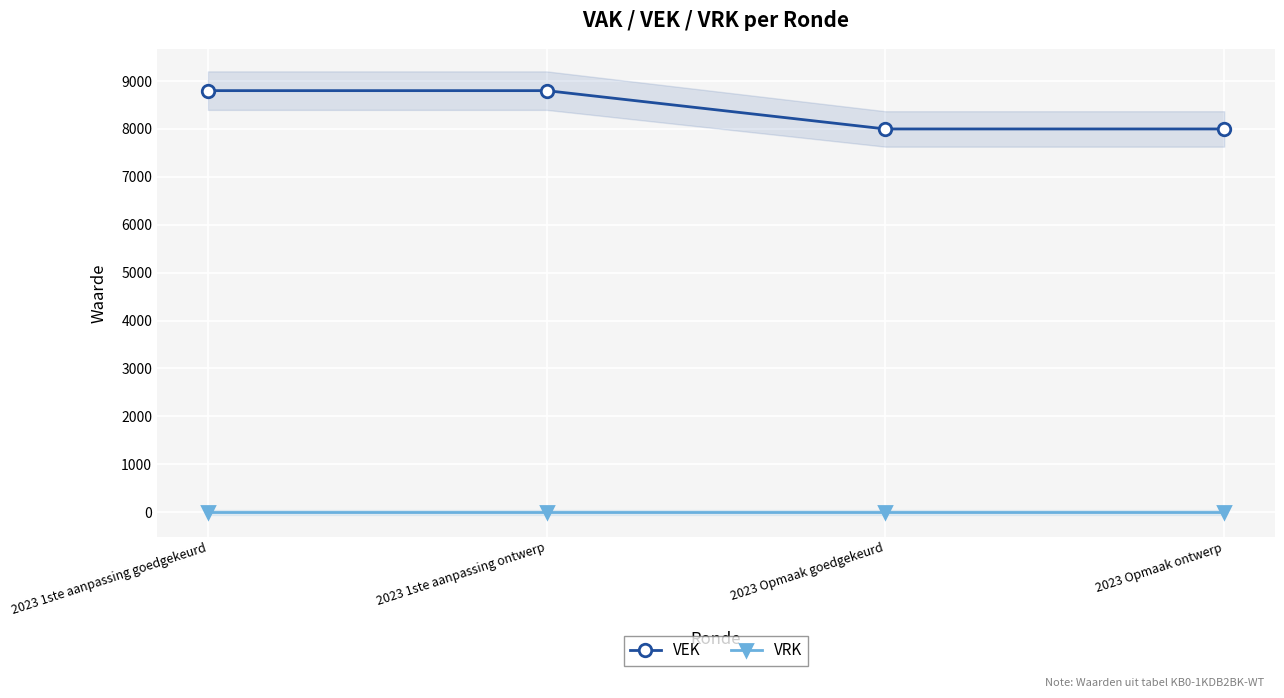

True or false: VEK has a value of 8800 at 2023 1ste aanpassing ontwerp.

True